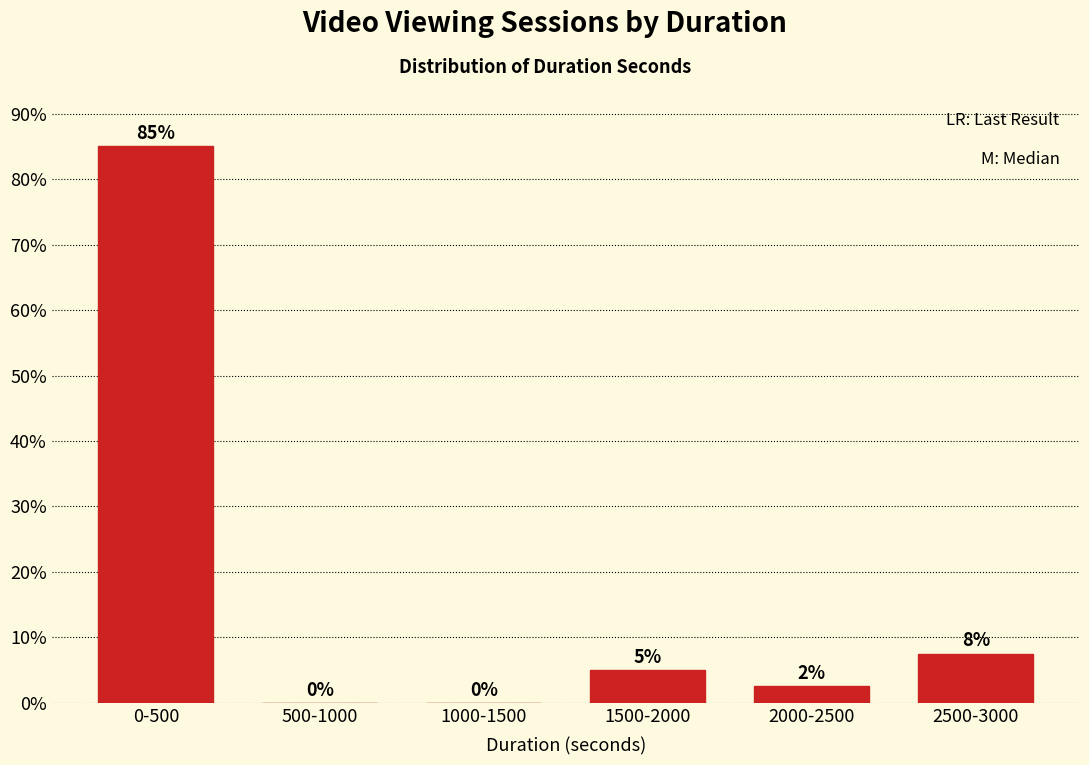

Is it true that the value at 2500-3000 is 4.3?

False